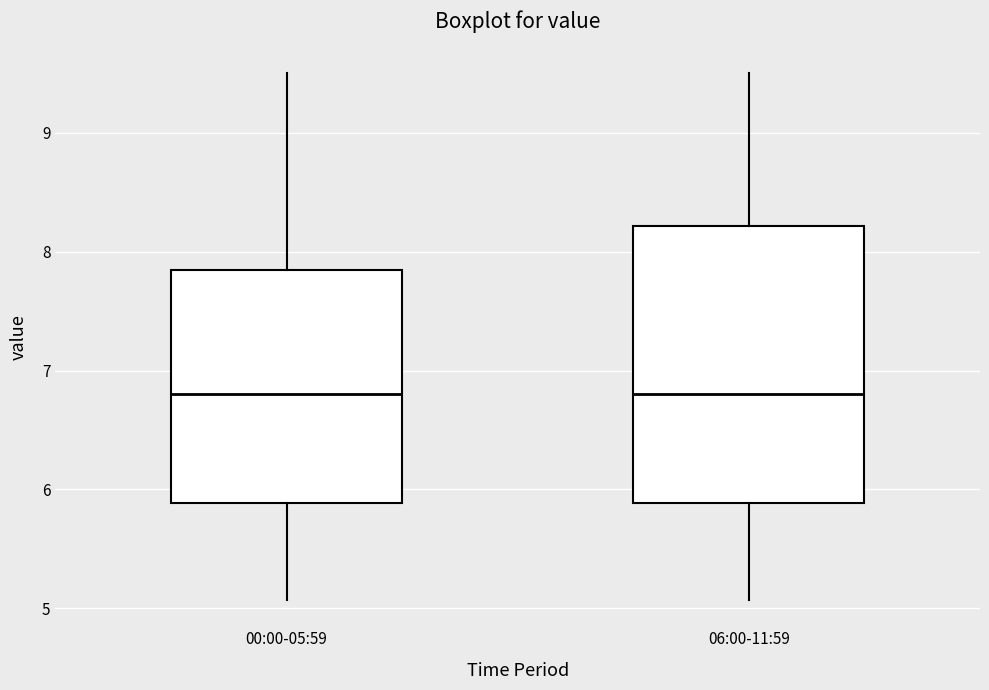

Reading left to right, transcribe this box plot: for each box, give where its median line is, the range the box spans, and where its two whiskers end, as read against the y-axis. The values are not printed on the chart, so give them approximately, as read against the axis.

00:00-05:59: median 6.8, box 5.9 to 7.8, whiskers 5.1 to 9.5
06:00-11:59: median 6.8, box 5.9 to 8.2, whiskers 5.1 to 9.5